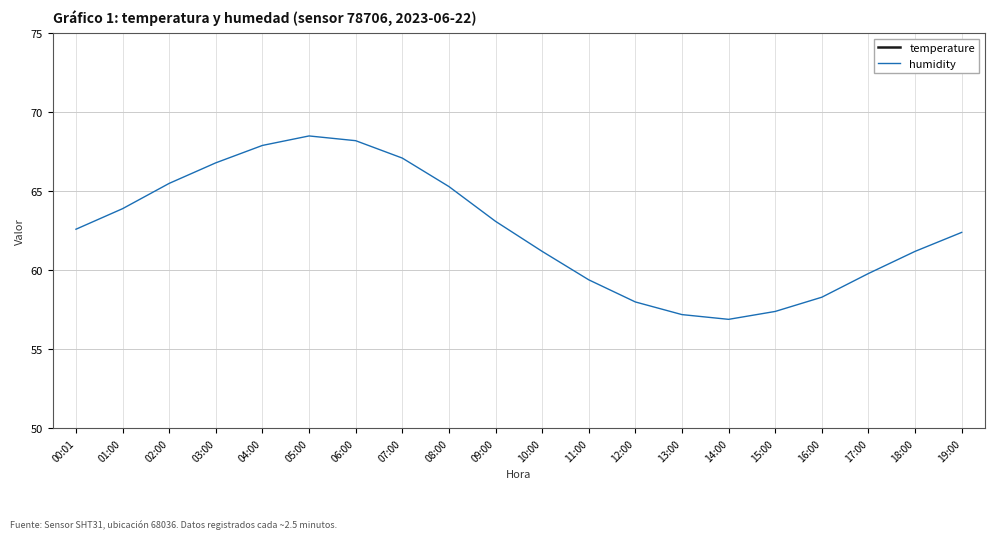

At which label is temperature closest to 22?

00:01